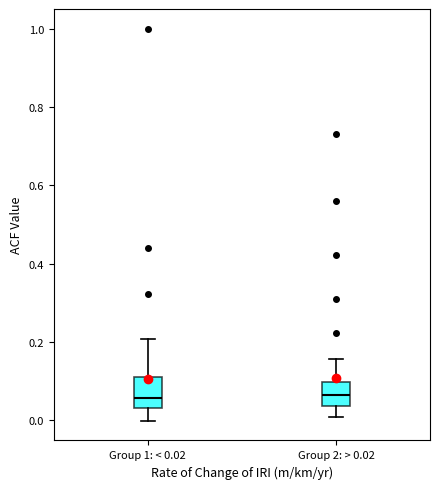

Where does the upper whisker of the box for Group 1: < 0.02 end on the y-axis? The values are not printed on the chart, so give them approximately, as read against the axis.

0.20